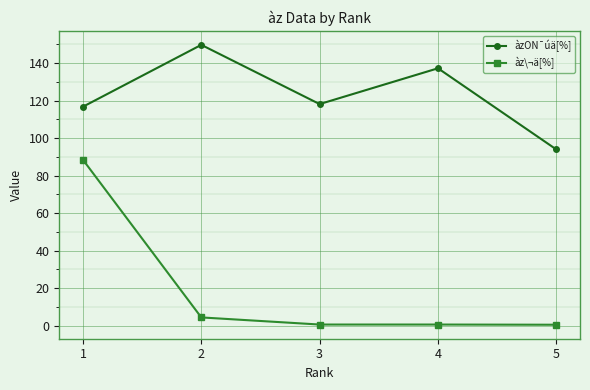

True or false: àzON¯úä[%] and àz\¬ä[%] cross at least once.

False